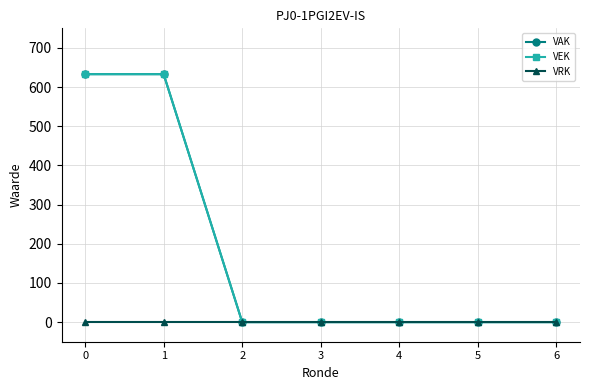

True or false: VEK and VAK intersect in this chart.

False